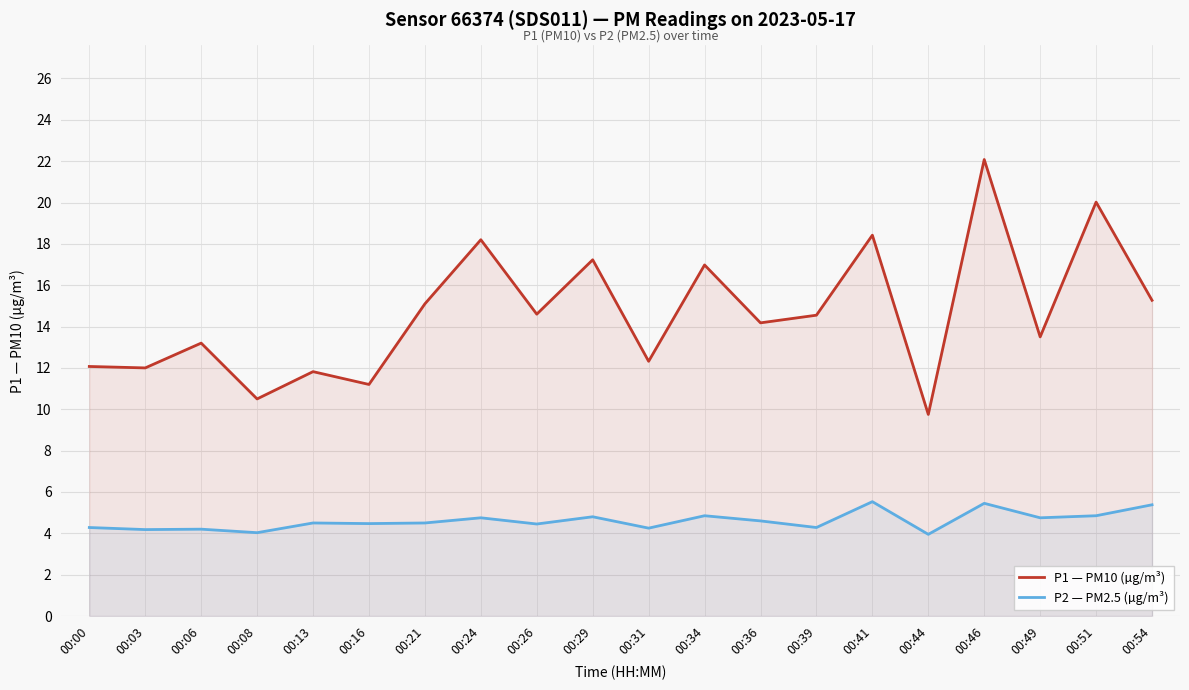

The value of P2 — PM2.5 (µg/m³) at 00:29 is 4.8. True or false?

True